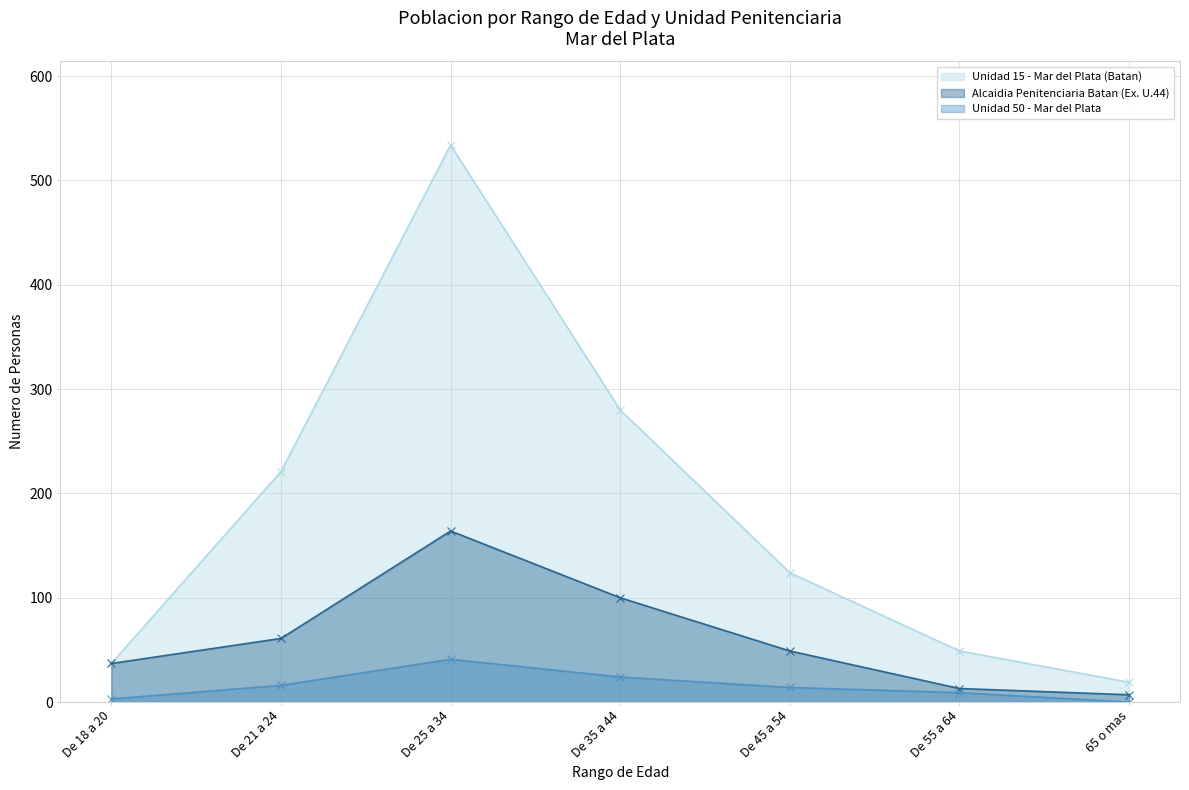

True or false: Unidad 15 - Mar del Plata (Batan) and Unidad 50 - Mar del Plata cross at least once.

False